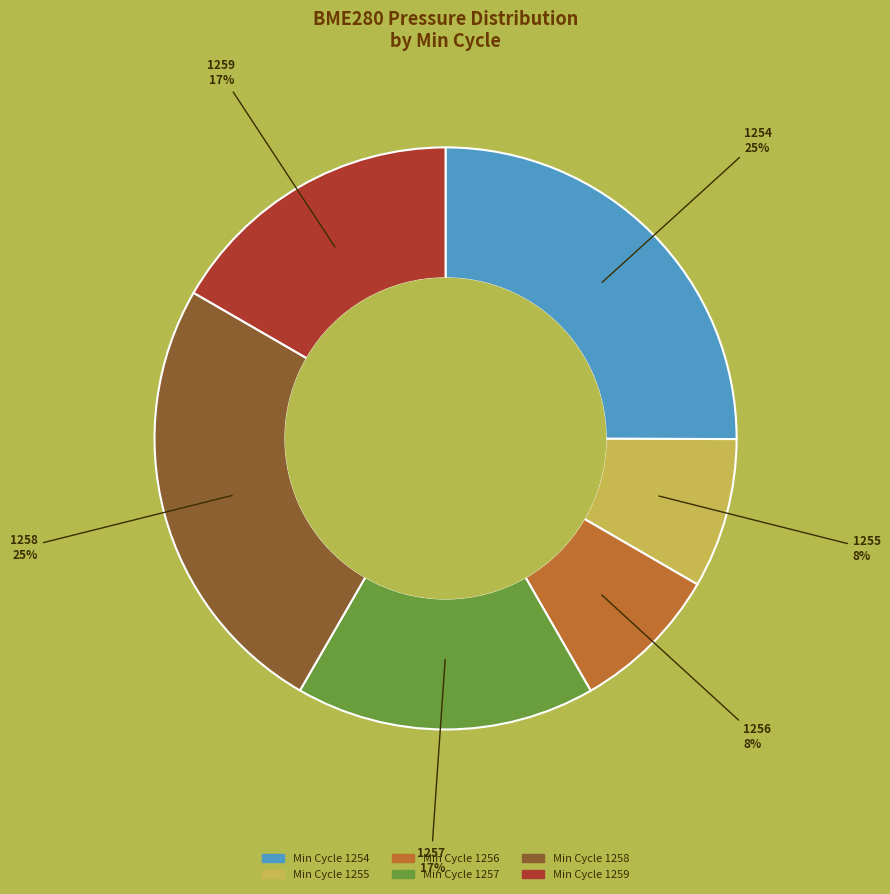

To the nearest percent, what is the average slice percentage?

17%